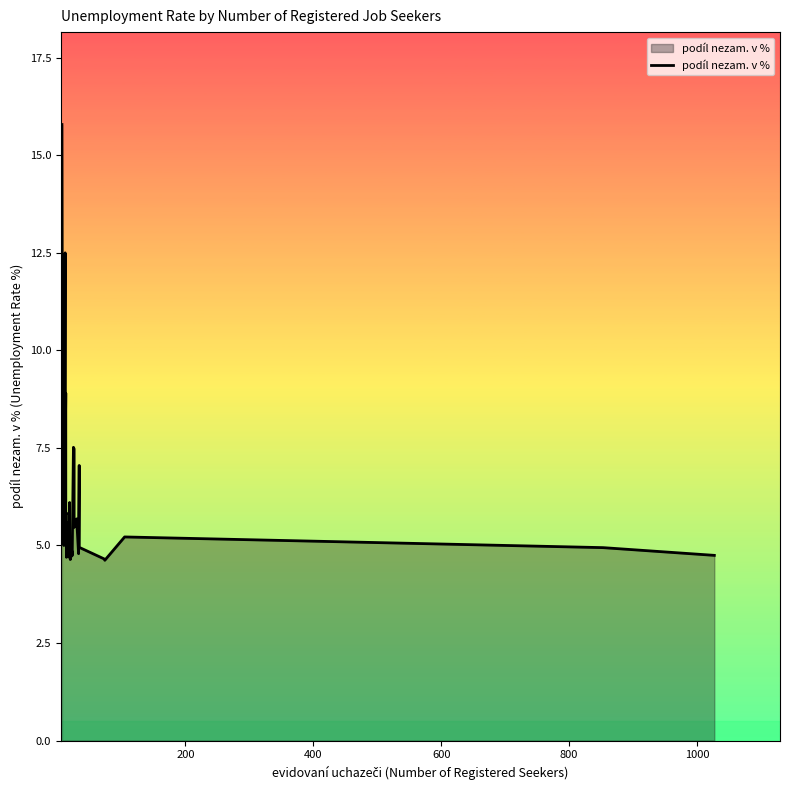

How many lines are shown in the chart?

1